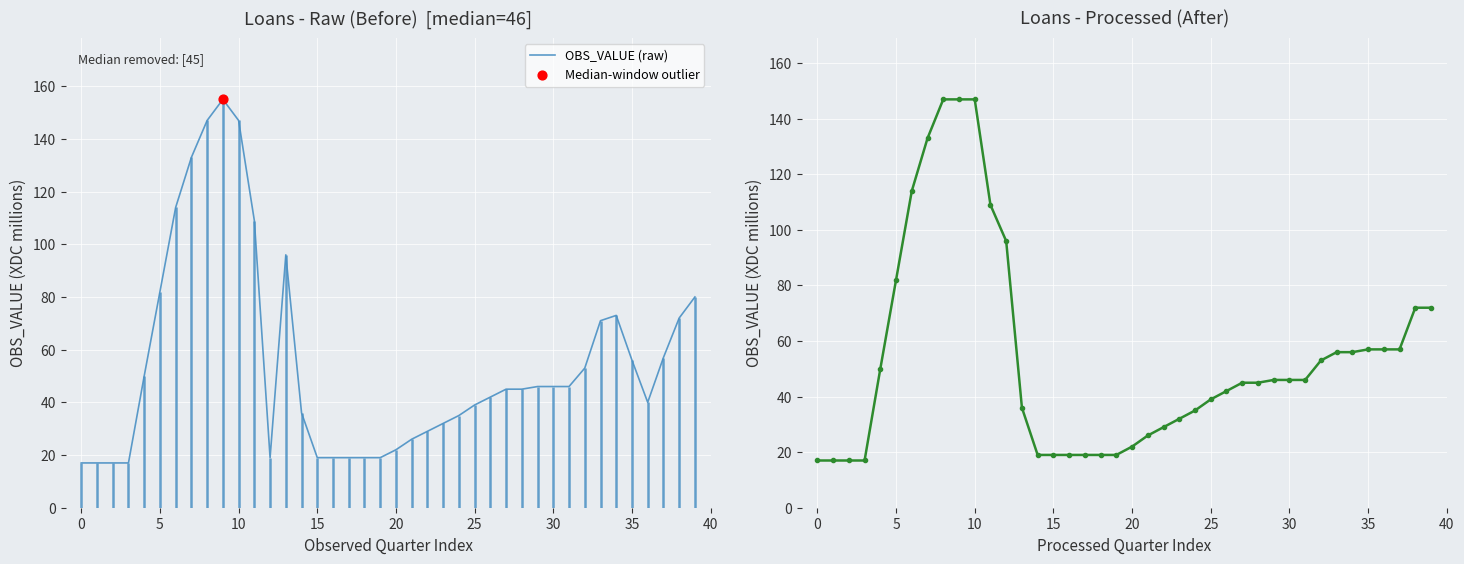

At how many categories does at least one series exceed 88?

8